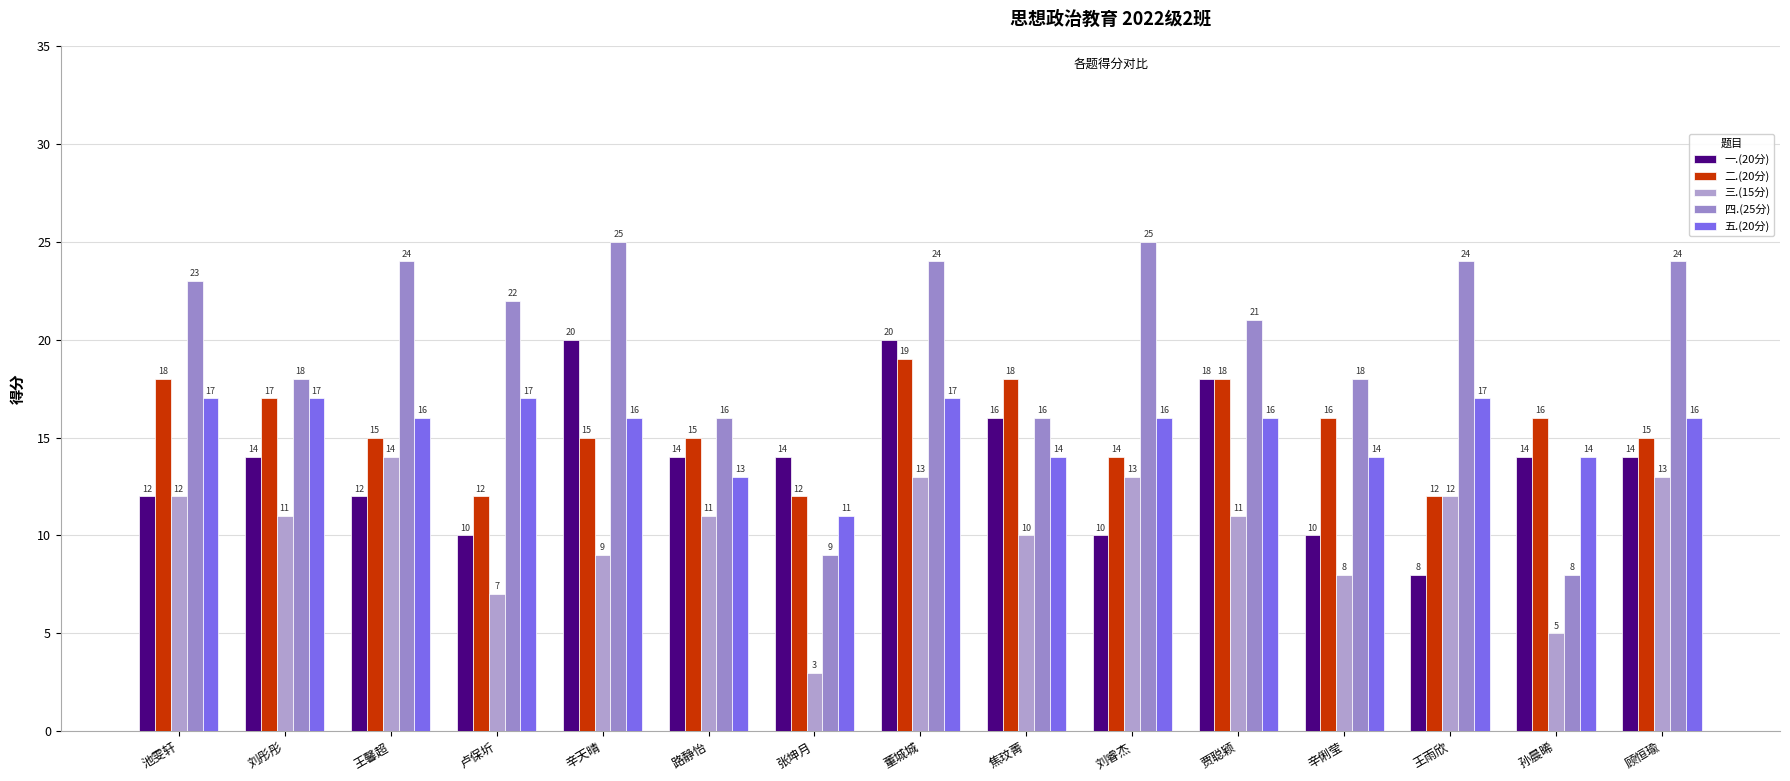

Which category has the highest value across all series?

辛天晴